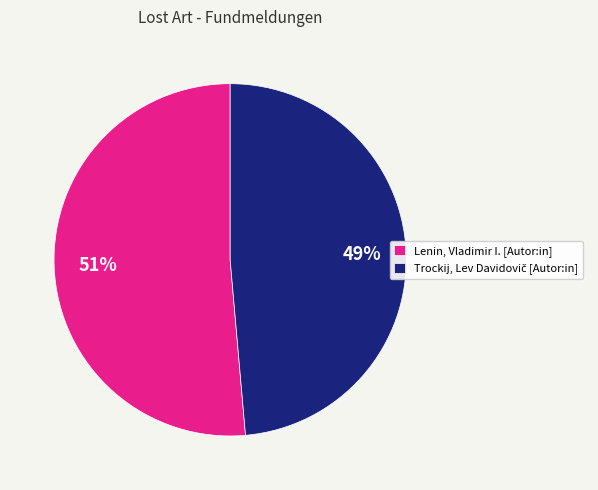

To the nearest percent, what is the average slice percentage?

50%